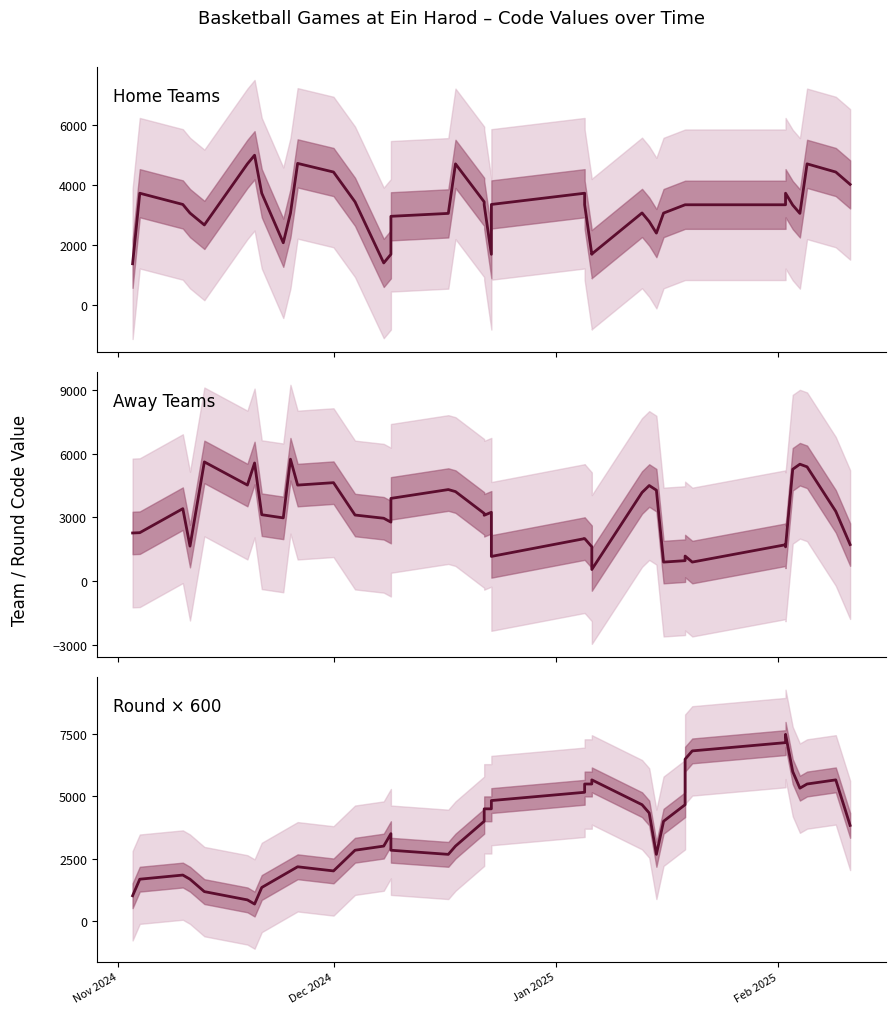

True or false: Home Team Code and Away Team Code cross at least once.

True